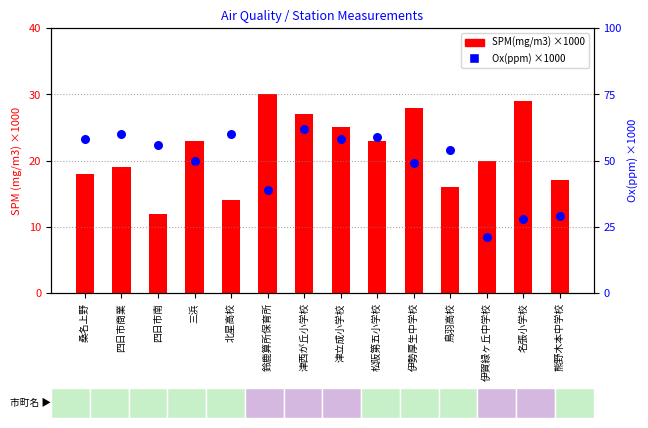

What is the total value across all series at 四日市南?

68